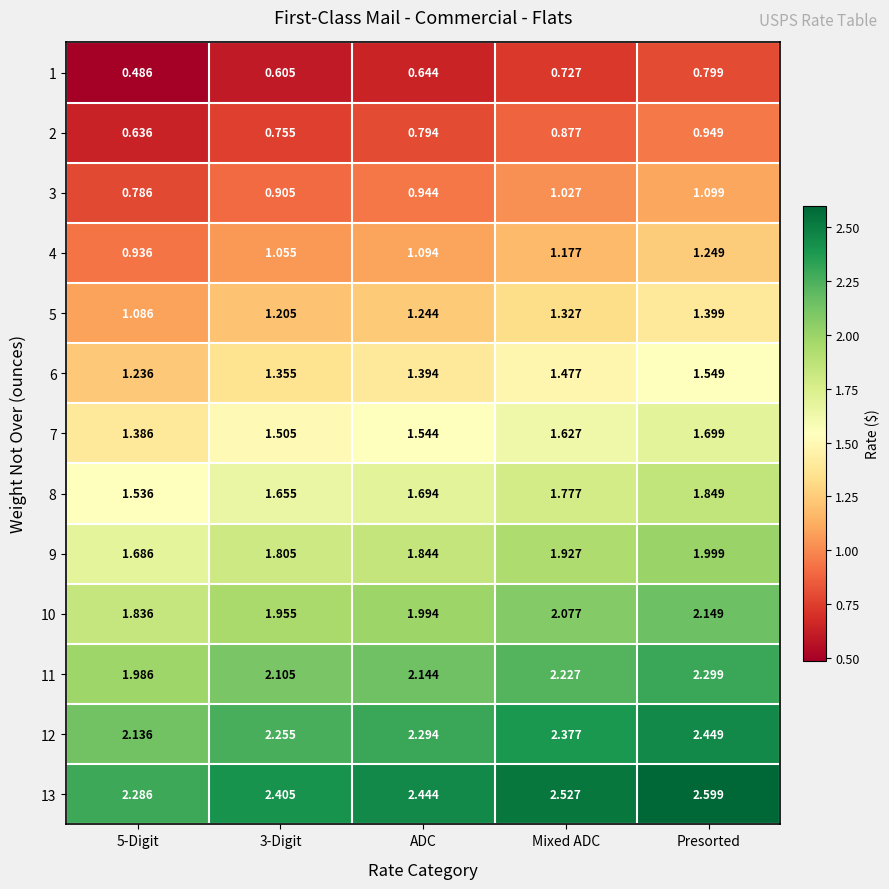

At which category is the sum across all series the highest?

Presorted